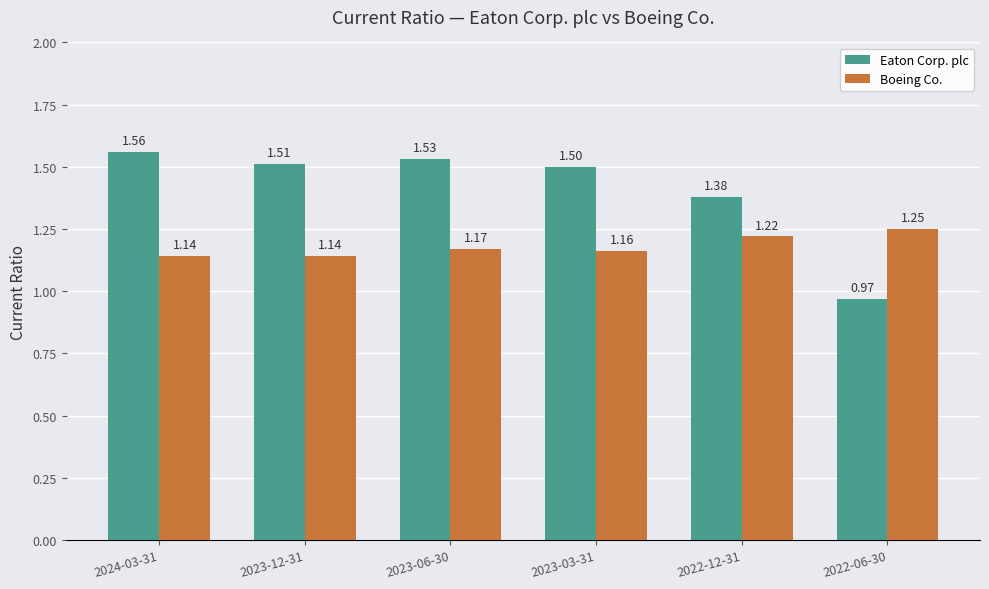

What position from the left is 2023-12-31?

2